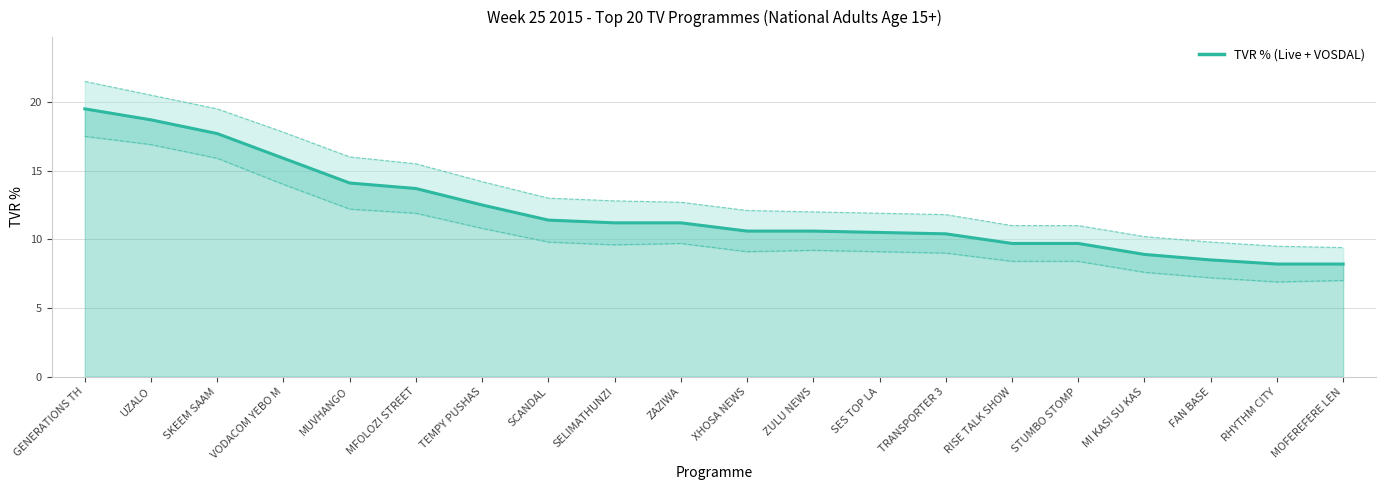

What is the average value?

12.1